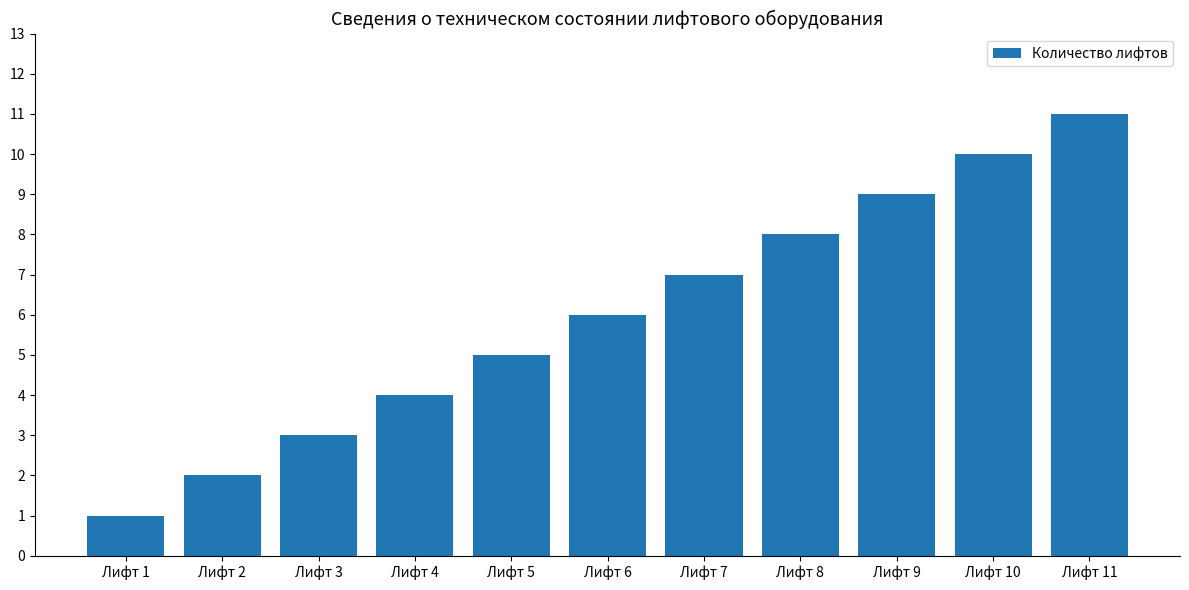

What is the average value?

6